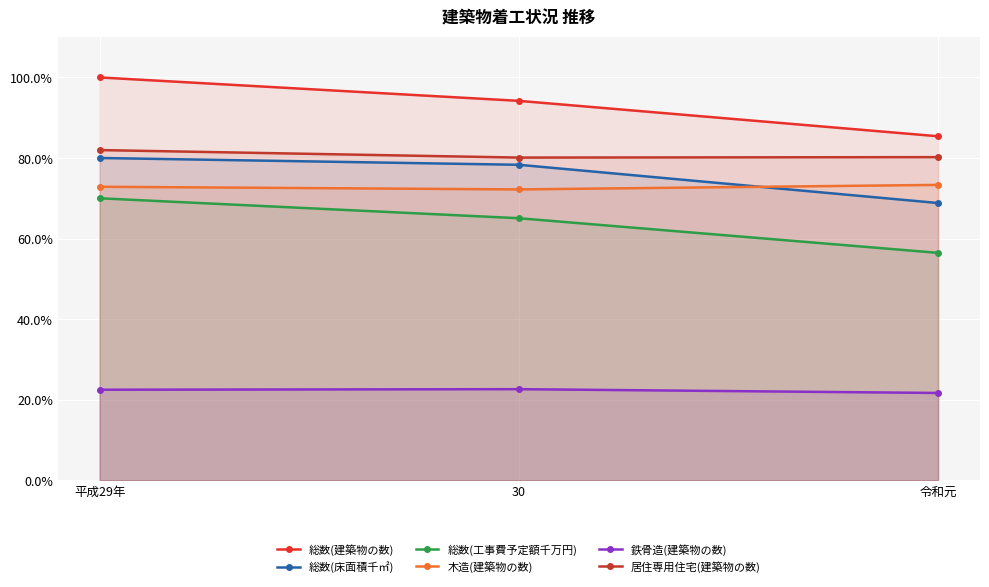

Is the value of 木造(建築物の数) at 30 greater than the value of 総数(工事費予定額千万円) at 令和元?

Yes